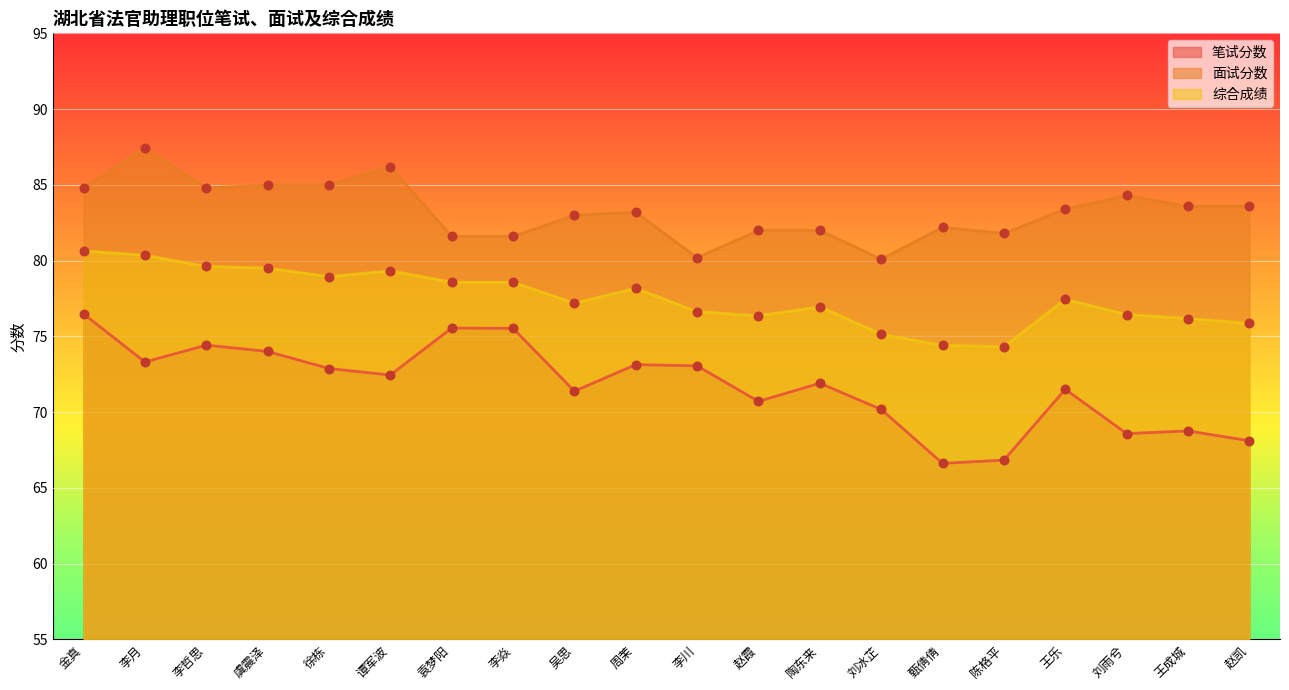

Which series has the largest Y range (max minus min)?

笔试分数